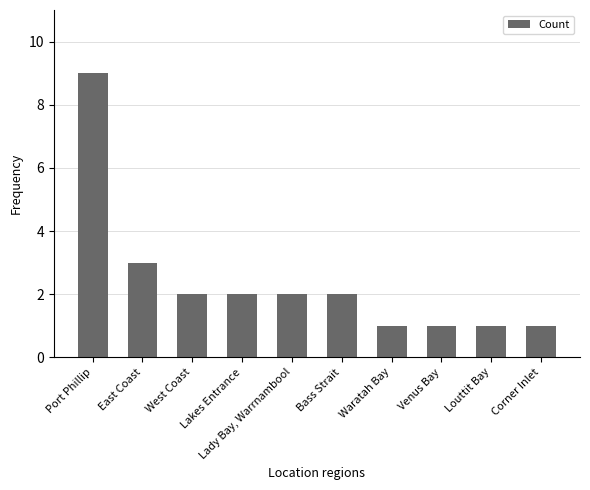

Is it true that the value at Port Phillip is 9?

True